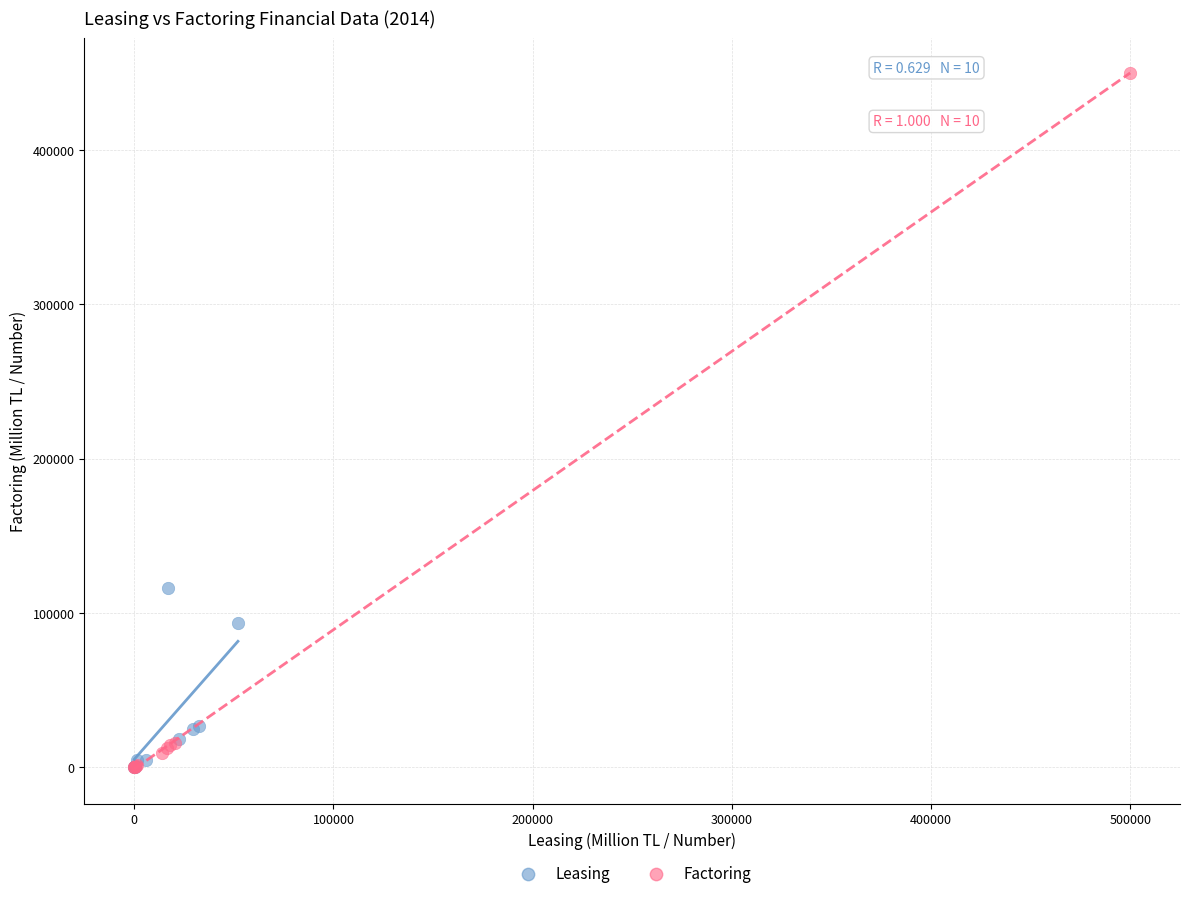

Which series contains the highest Y value?

Factoring